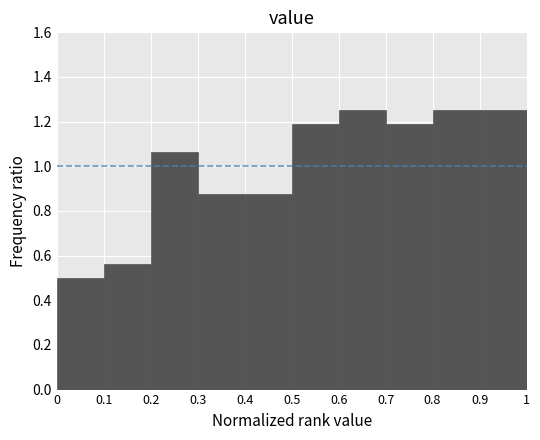

What is the height of the bar covering 0.8 to 0.9 on the x-axis? The values are not printed on the chart, so give them approximately, as read against the axis.

1.26